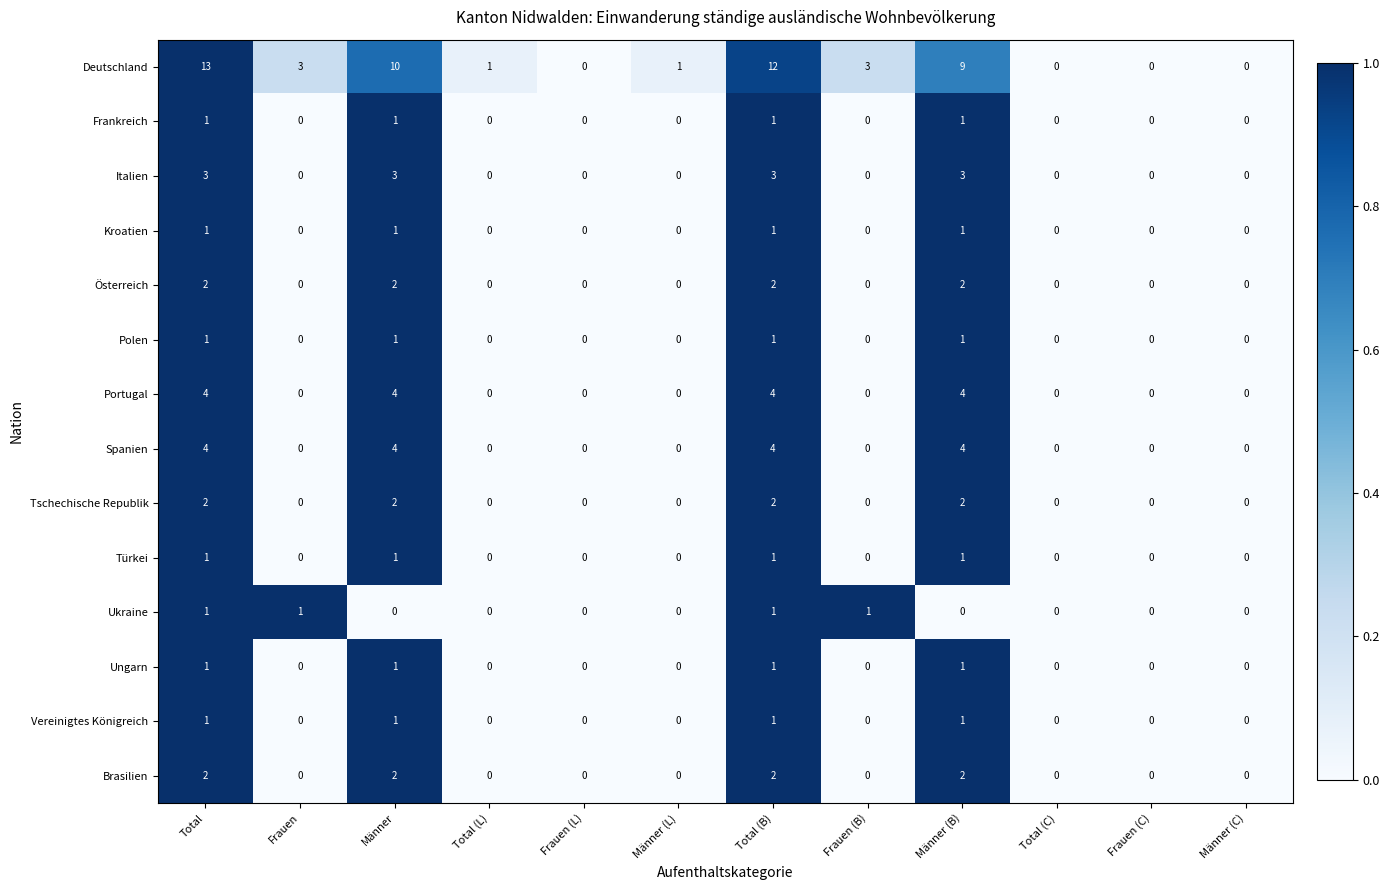

Which series has the widest spread of values?

Deutschland